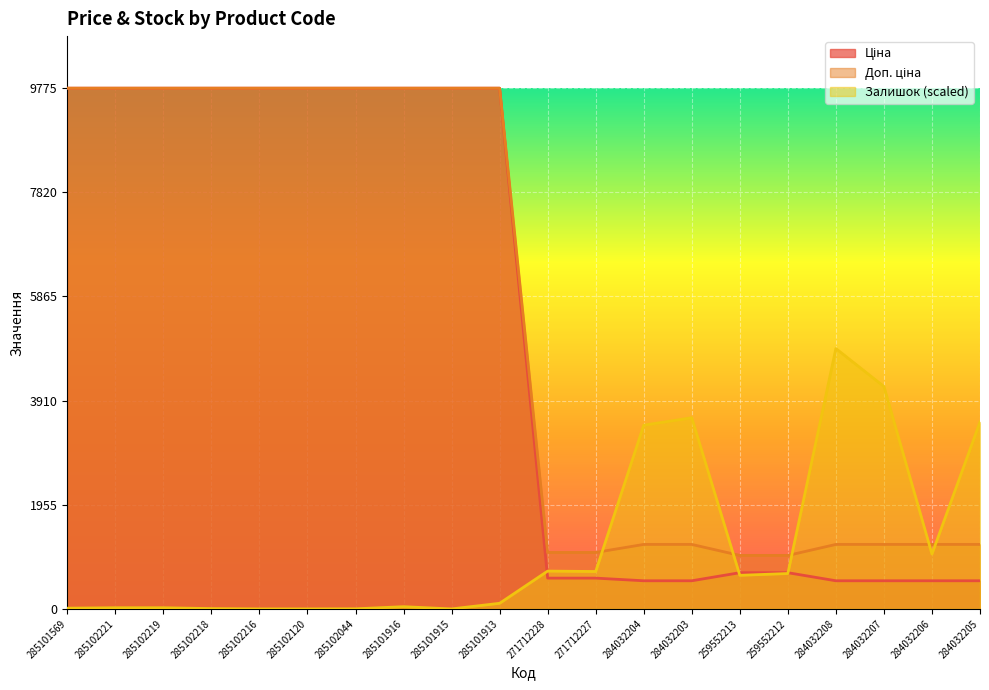

What is the difference between the maximum and minimum values in the Доп. ціна series?

8771.4